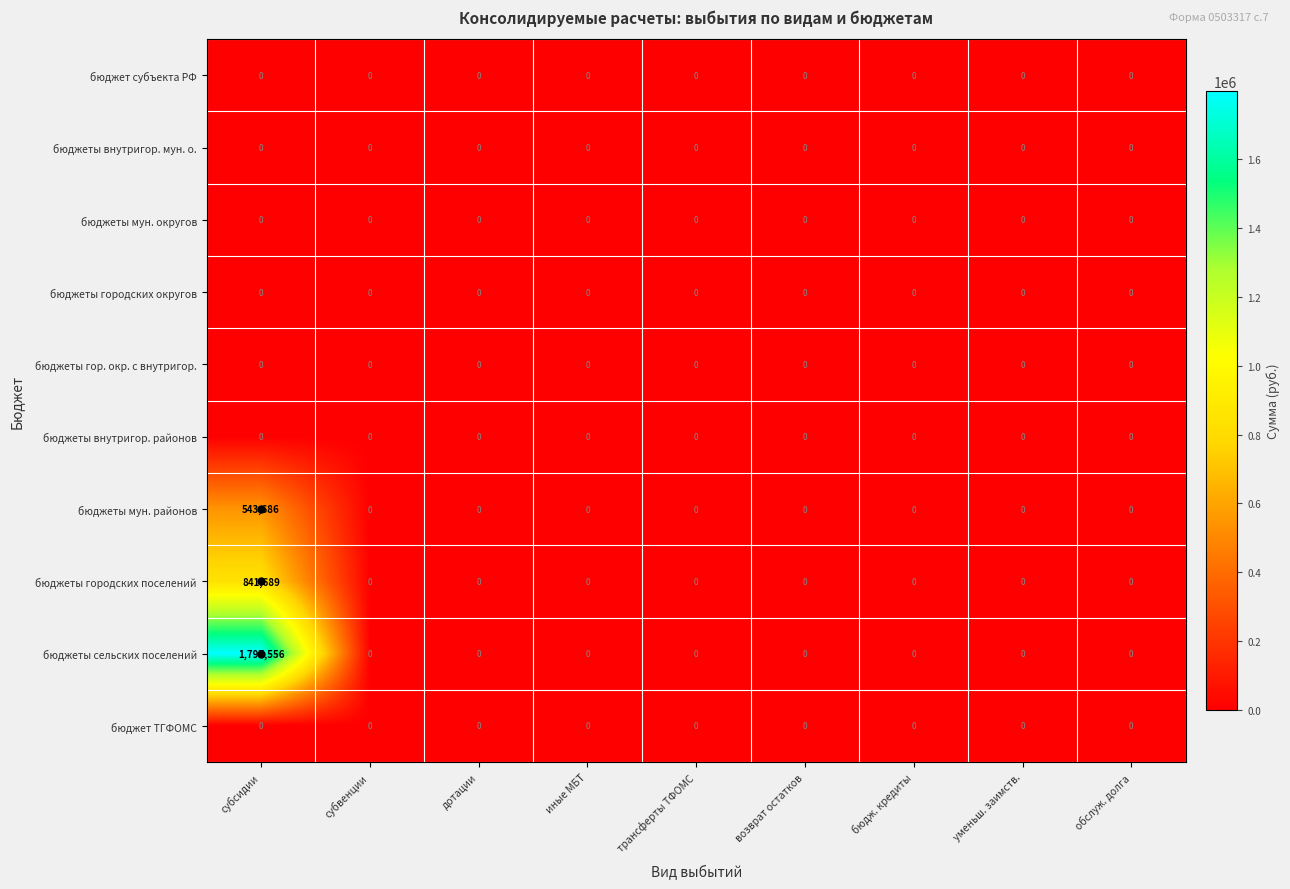

Which series has the widest spread of values?

бюджеты сельских поселений